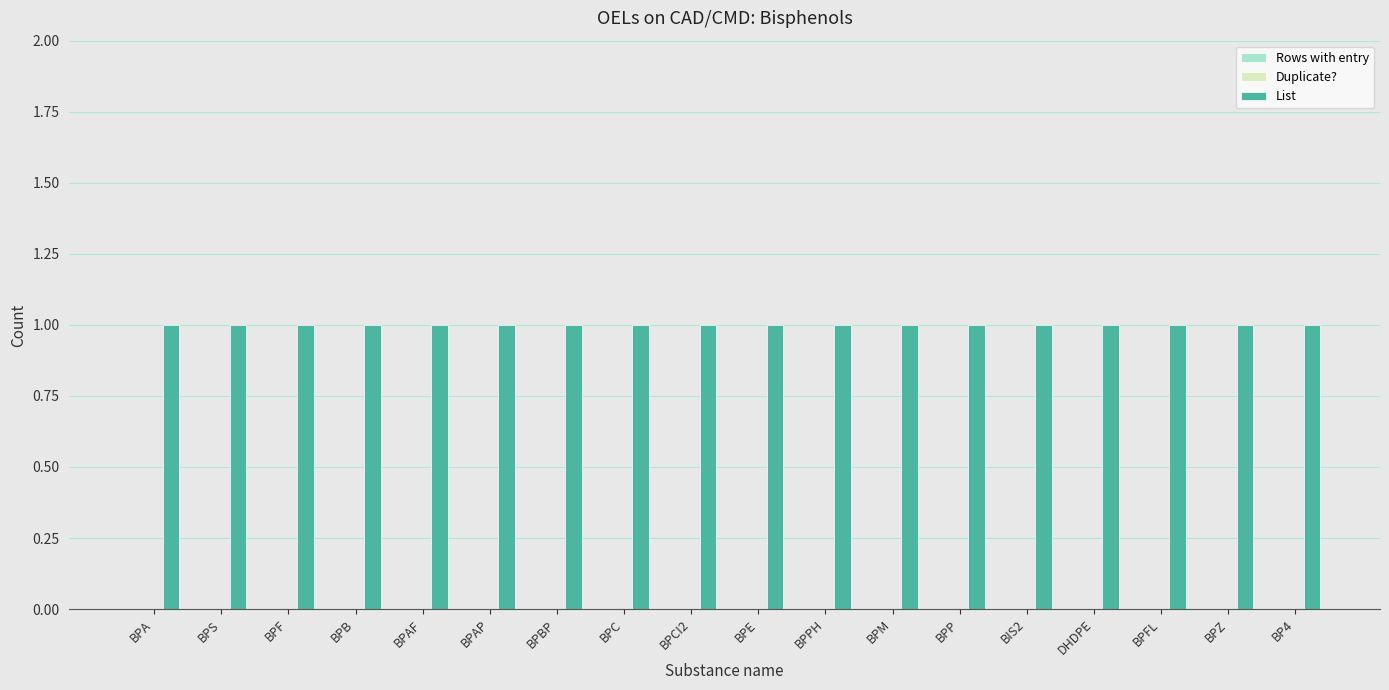

The Rows with entry series shows 0 at BPPH. True or false?

True